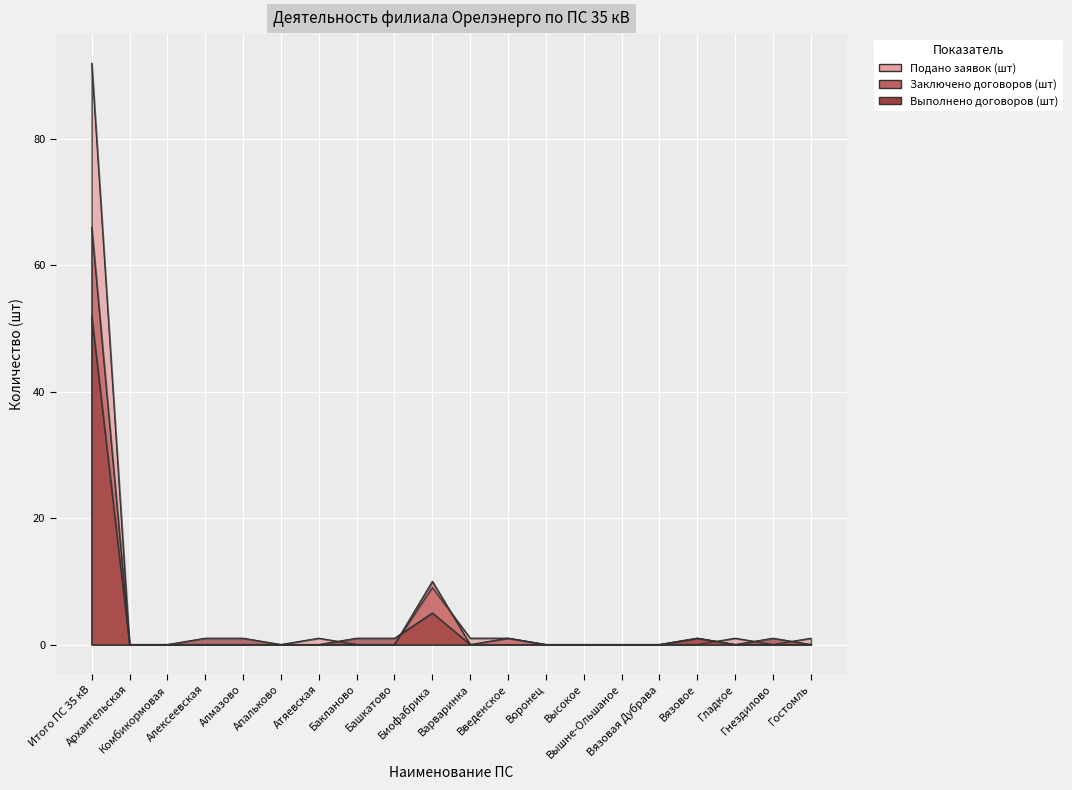

Which series ends up on top after the final intersection of Заключено договоров (шт) and Подано заявок (шт)?

Подано заявок (шт)